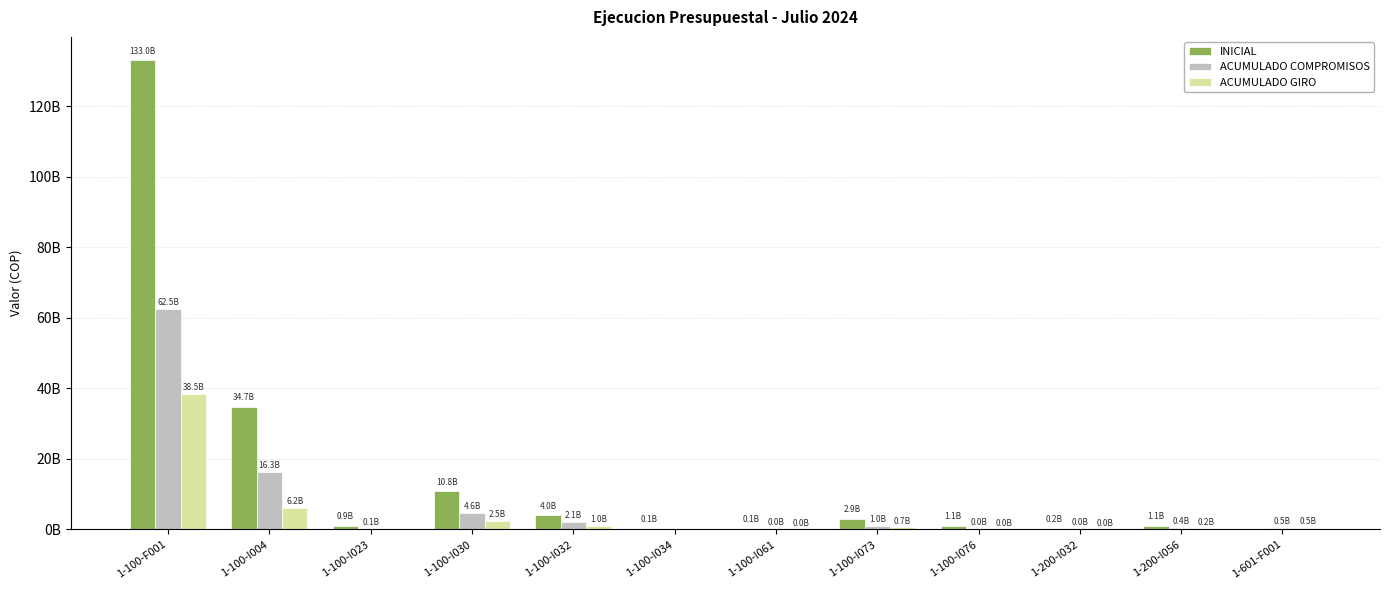

Rank the series at 1-100-I061 from highest to lowest value.

INICIAL, ACUMULADO COMPROMISOS, ACUMULADO GIRO